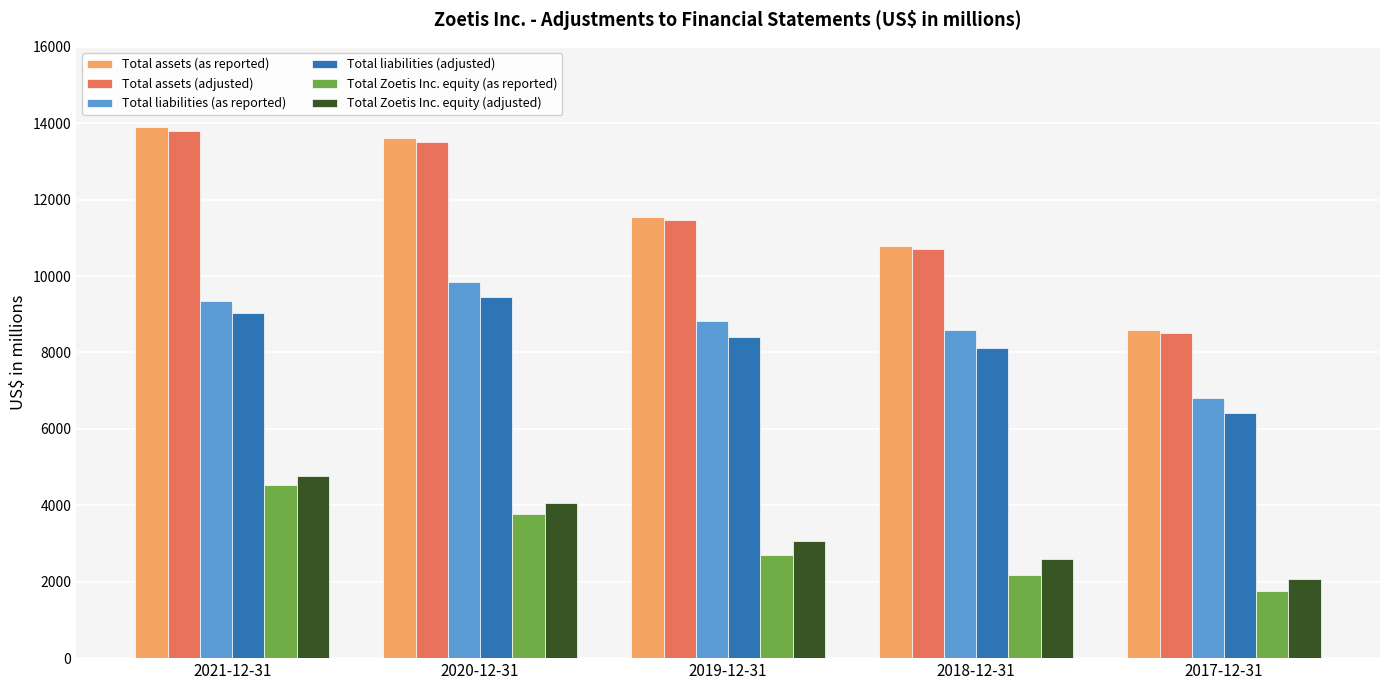

Which series has the widest spread of values?

Total assets (as reported)